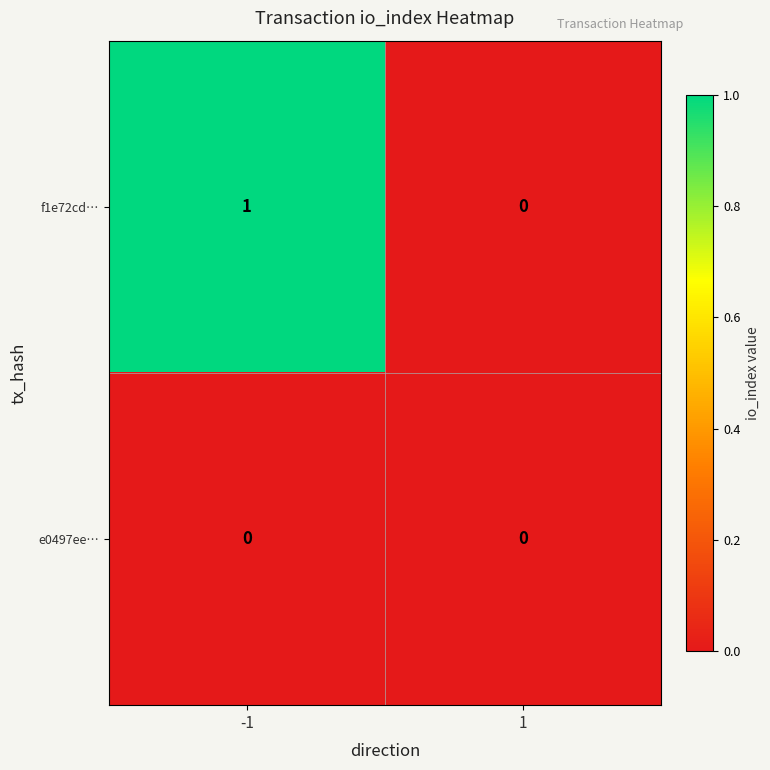

What is the total value across all series at -1?

1